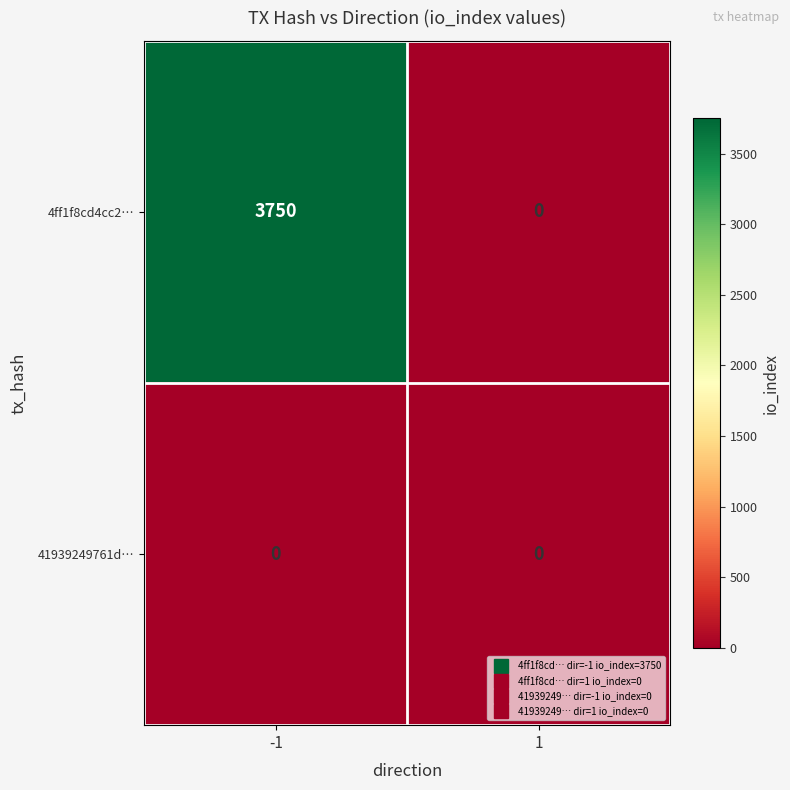

What is the maximum value for 4ff1f8cd4cc2…?

3750